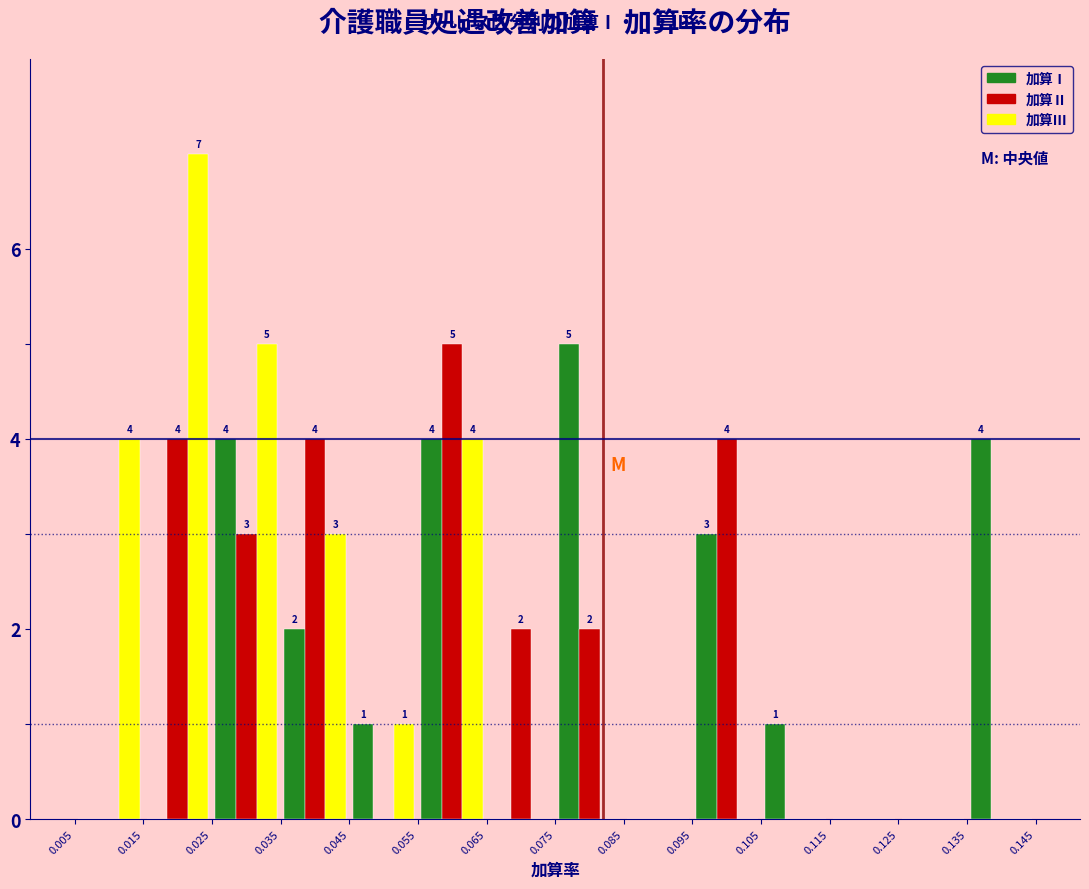

In the 加算Ⅰ series, which range on the x-axis has the tallest bar?

0.075 to 0.085